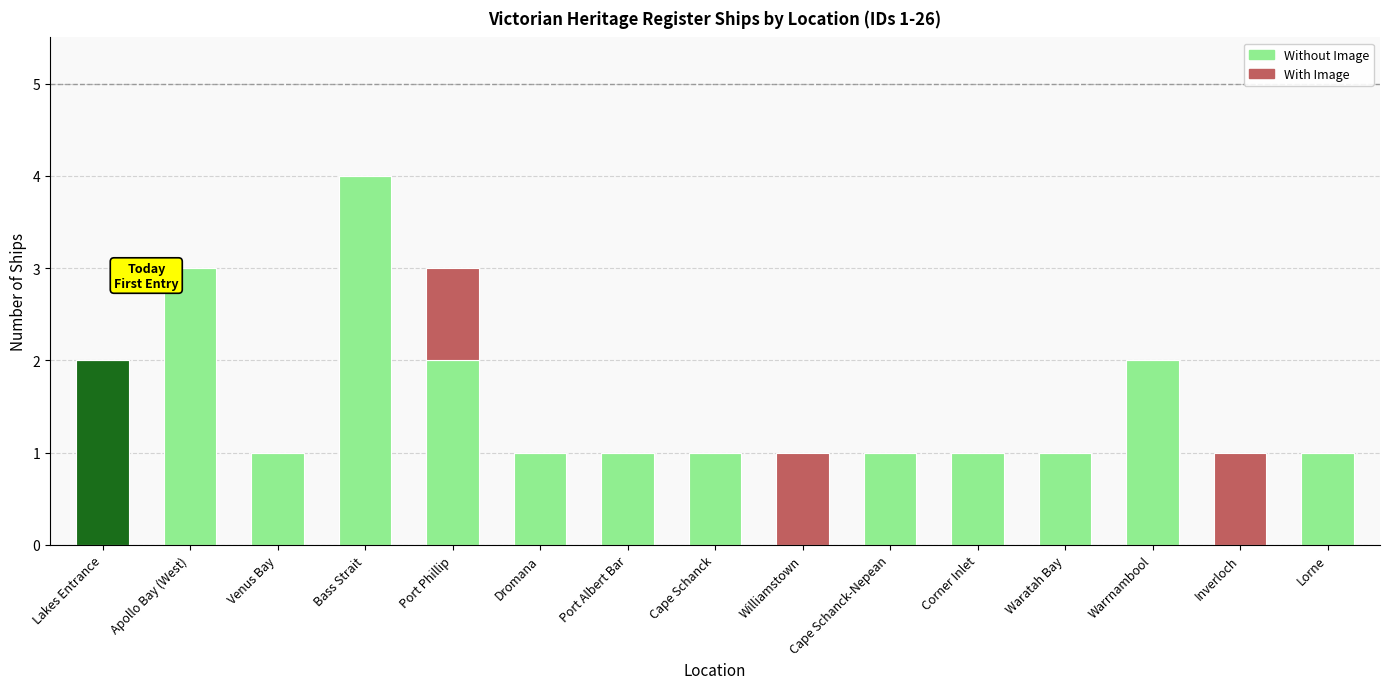

Does the chart contain stacked bars?

Yes